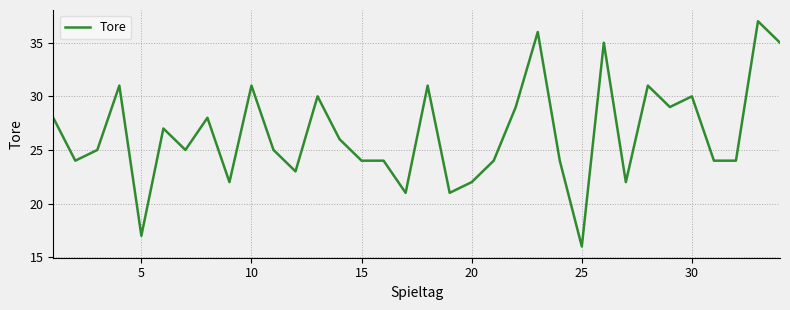

What is the sum of all values?

901